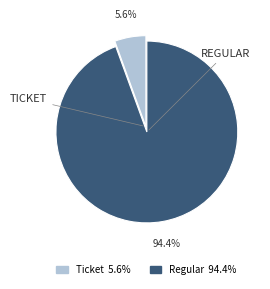

Combined, what portion of the pie is Regular and Ticket?

100.0%